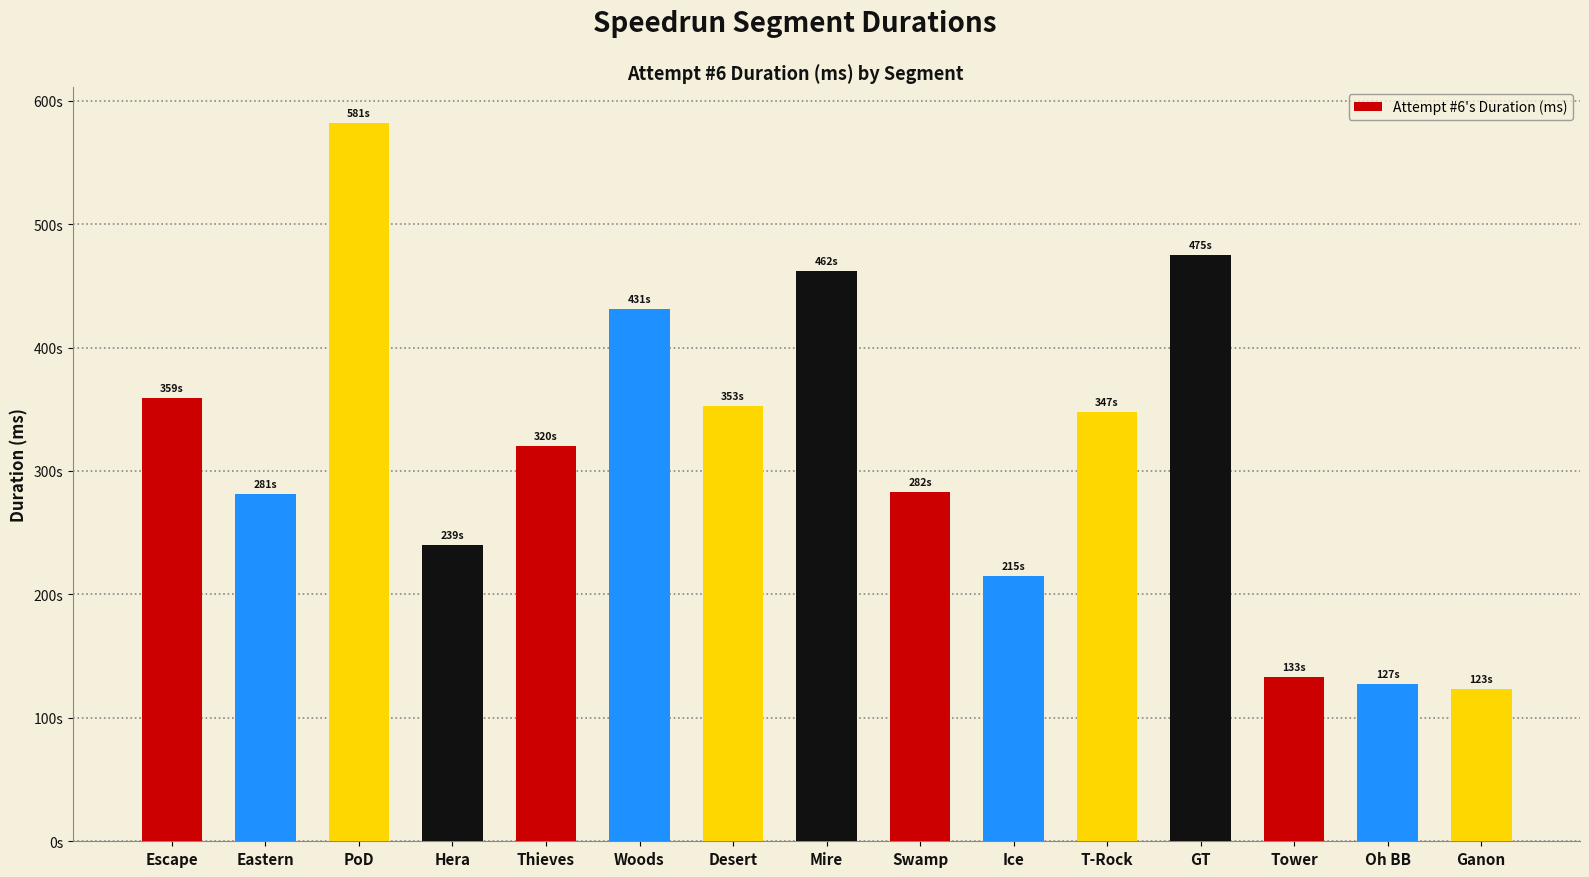

Does the chart contain any negative values?

No